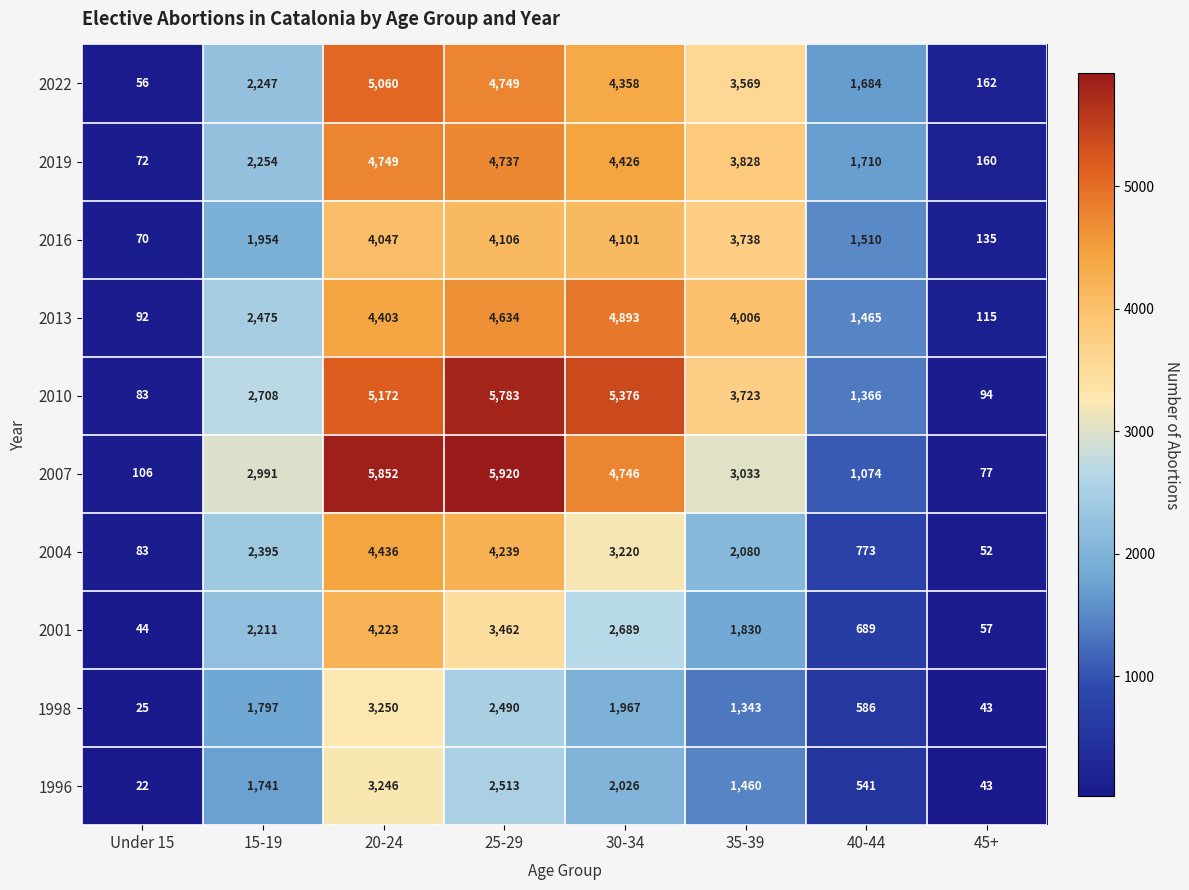

What is the minimum value shown in the chart?

22